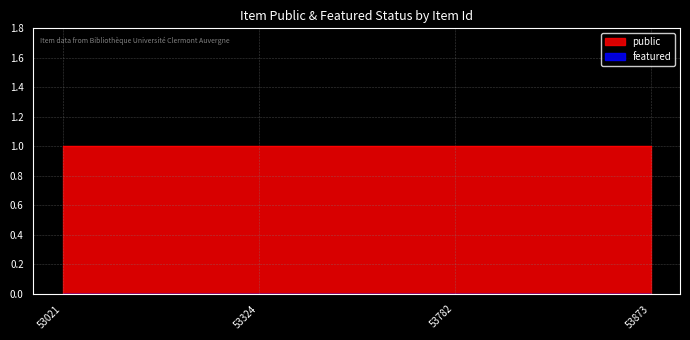

At how many categories does at least one series exceed 0?

4